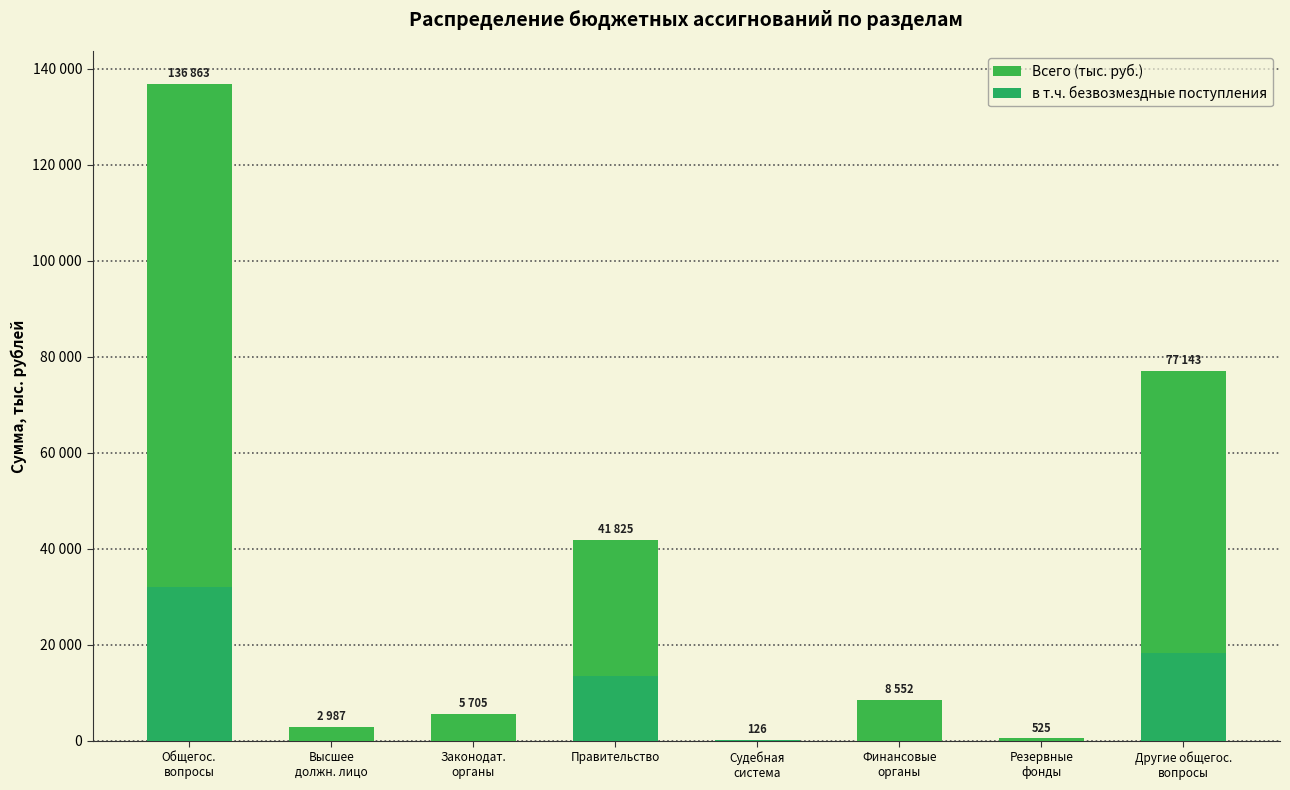

At which category does the chart reach its peak across all series?

Общегос.
вопросы